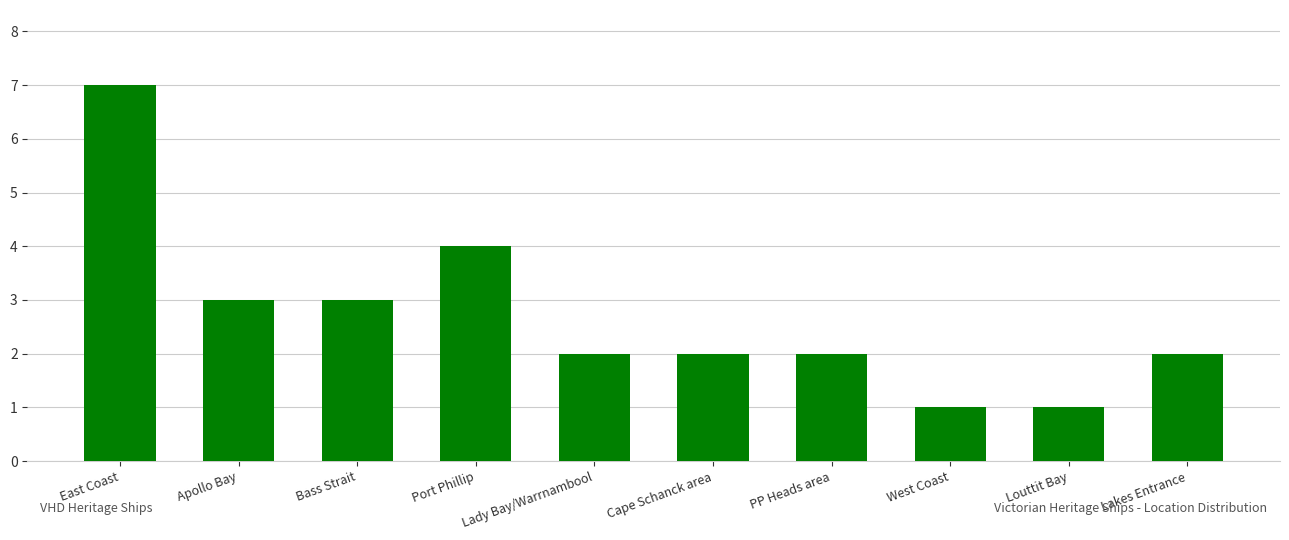

What is the ratio of the value at Louttit Bay to the value at Cape Schanck area?

0.5